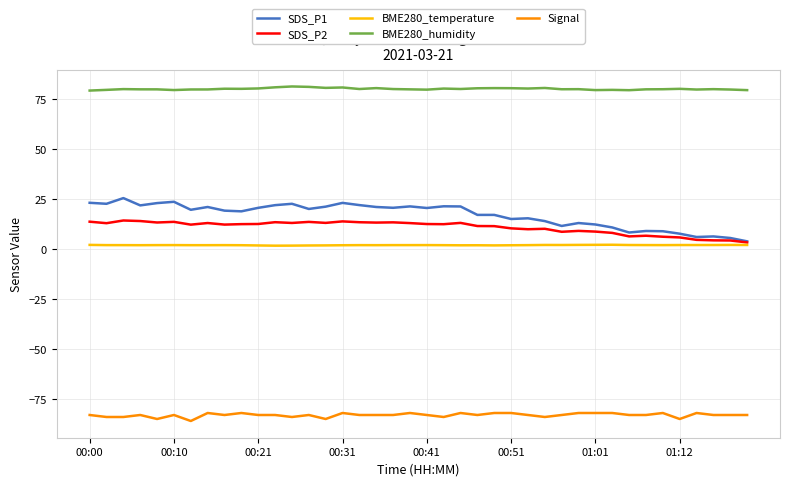

Which series has the largest total across all categories?

BME280_humidity